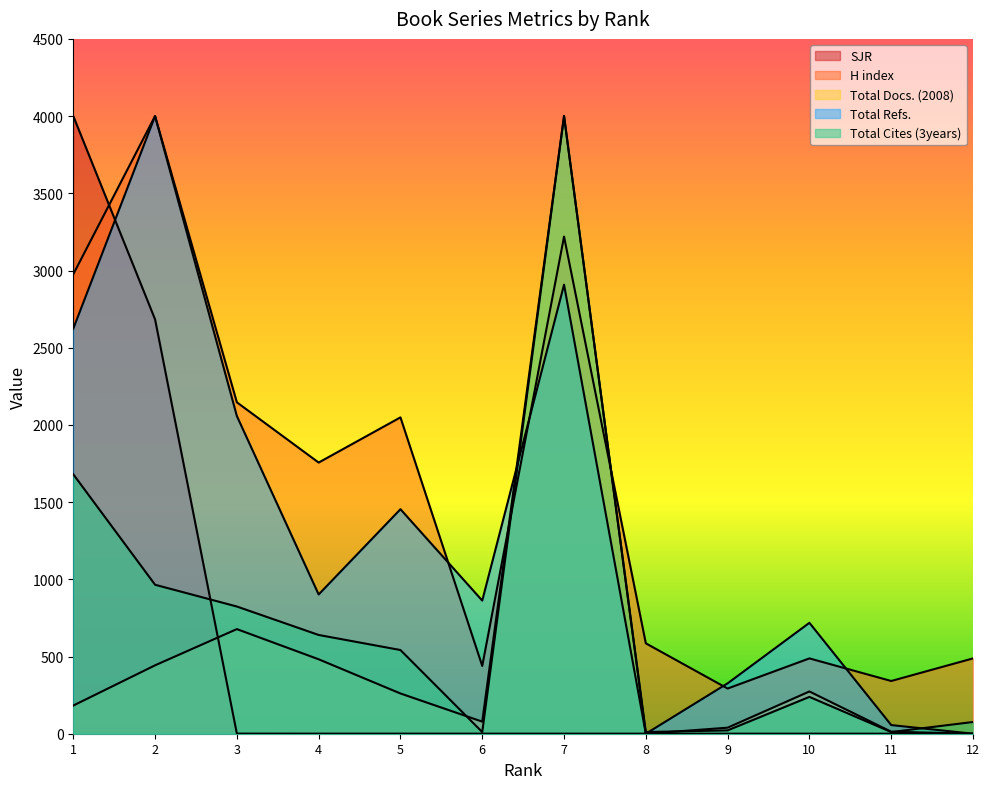

Reading left to right, extract all data points from this chart.

SJR: 4000.0	2683.4	0.7	0.5	0.5	0.4	0.4	0.3	0.3	0.3	0.3	0.3
H index: 2975.6	4000.0	2146.3	1756.1	2048.8	439.0	3219.5	585.4	292.7	487.8	341.5	487.8
Total Docs. (2008): 182.4	443.0	677.5	482.1	260.6	78.2	4000.0	0.0	39.1	273.6	13.0	0.0
Total Refs.: 2623.2	4000.0	2057.4	901.8	1454.0	862.2	2908.0	0.0	326.3	718.3	56.0	0.0
Total Cites (3years): 1680.2	964.8	823.8	639.6	542.0	10.8	4000.0	10.8	21.7	238.5	10.8	75.9